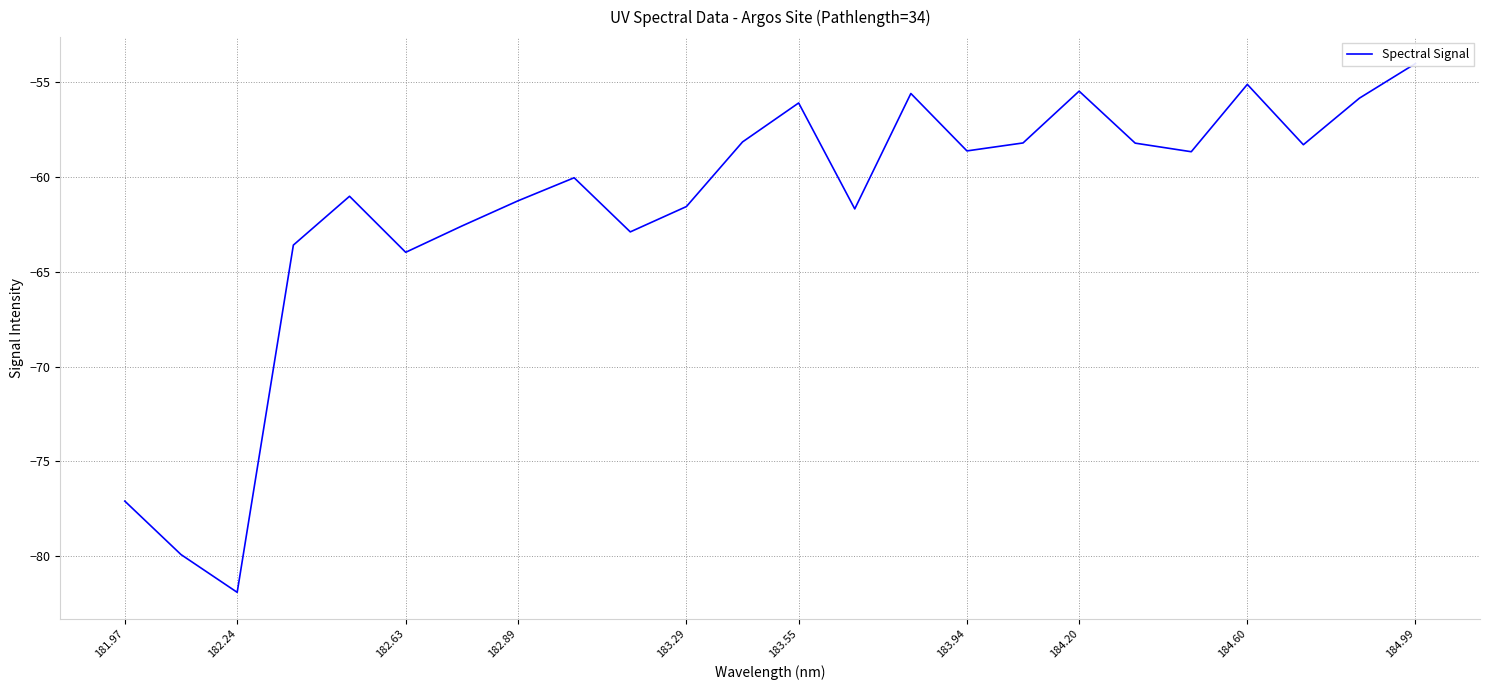

What is the maximum value shown in the chart?

-54.0